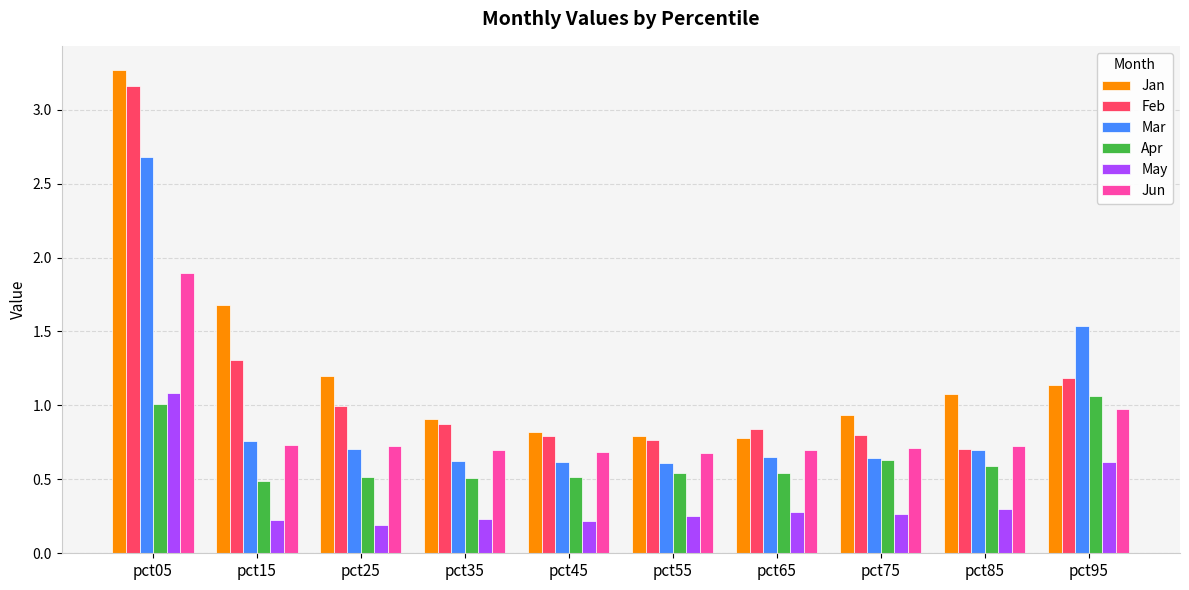

What is the difference between the maximum and minimum values in the Feb series?

2.5